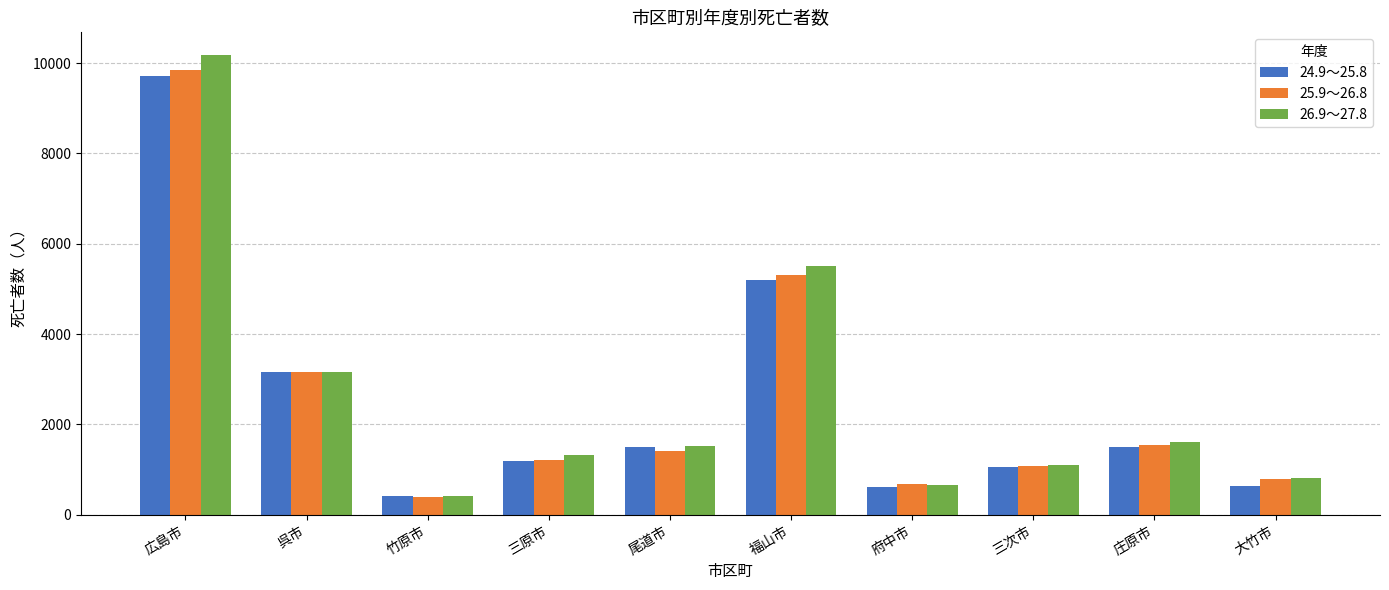

What is the maximum value shown in the chart?

10174